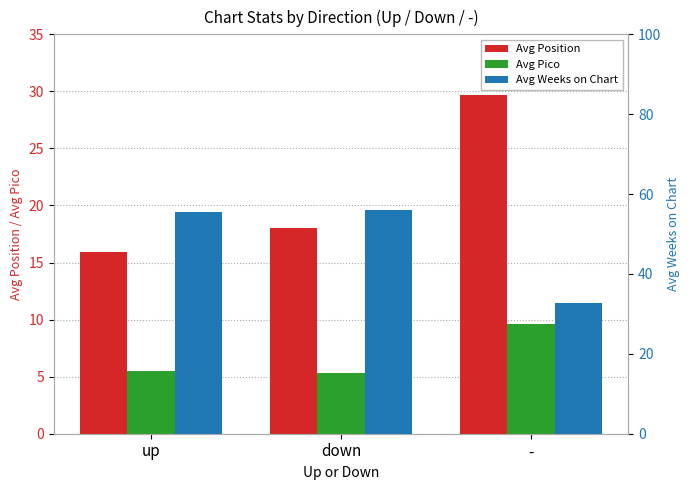

List the labels in order of Avg Pico value, smallest first.

down, up, -